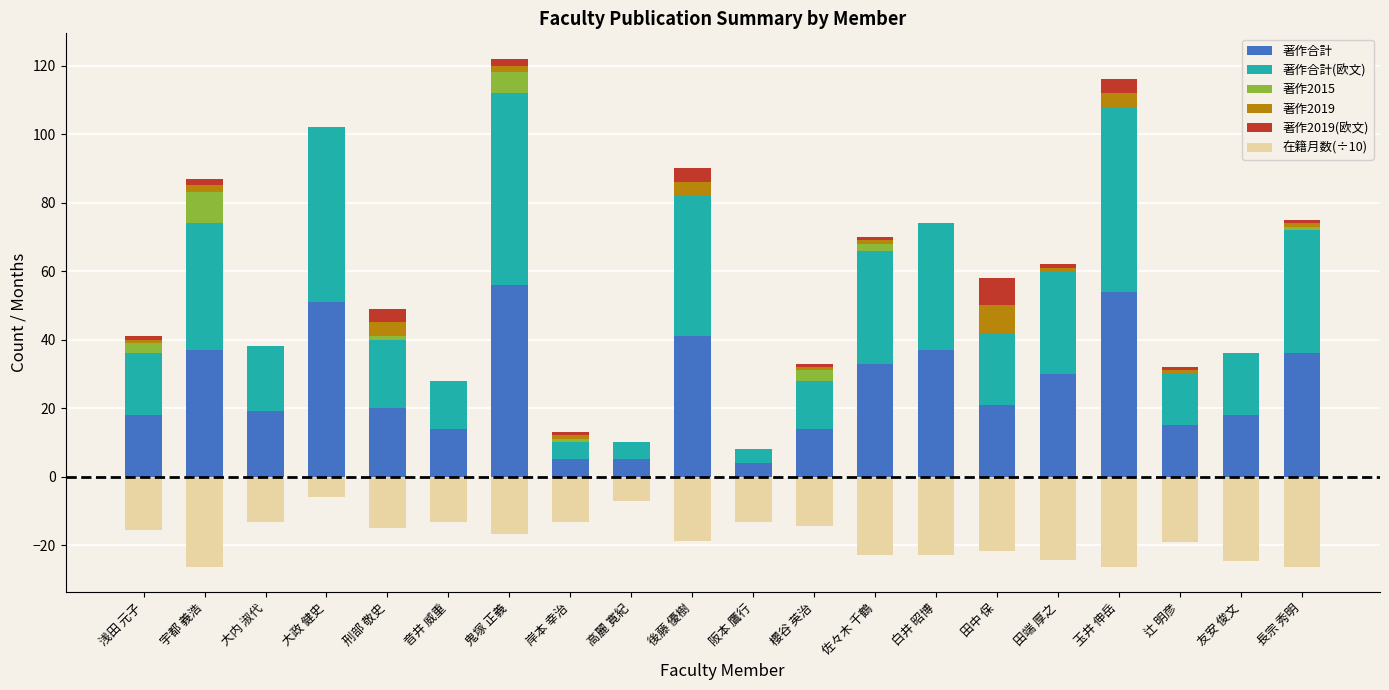

Reading right to left, transcribe all the data shown in this chart.

著作合計: 36.0	18.0	15.0	54.0	30.0	21.0	37.0	33.0	14.0	4.0	41.0	5.0	5.0	56.0	14.0	20.0	51.0	19.0	37.0	18.0
著作合計(欧文): 36.0	18.0	15.0	54.0	30.0	21.0	37.0	33.0	14.0	4.0	41.0	5.0	5.0	56.0	14.0	20.0	51.0	19.0	37.0	18.0
著作2015: 1.0	0.0	0.0	0.0	0.0	0.0	0.0	2.0	3.0	0.0	0.0	0.0	1.0	6.0	0.0	1.0	0.0	0.0	9.0	3.0
著作2019: 1.0	0.0	1.0	4.0	1.0	8.0	0.0	1.0	1.0	0.0	4.0	0.0	1.0	2.0	0.0	4.0	0.0	0.0	2.0	1.0
著作2019(欧文): 1.0	0.0	1.0	4.0	1.0	8.0	0.0	1.0	1.0	0.0	4.0	0.0	1.0	2.0	0.0	4.0	0.0	0.0	2.0	1.0
在籍月数(÷10): -26.4	-24.6	-19.2	-26.4	-24.3	-21.8	-22.8	-22.8	-14.3	-13.3	-18.9	-7.2	-13.4	-16.8	-13.2	-15.1	-5.9	-13.2	-26.4	-15.6